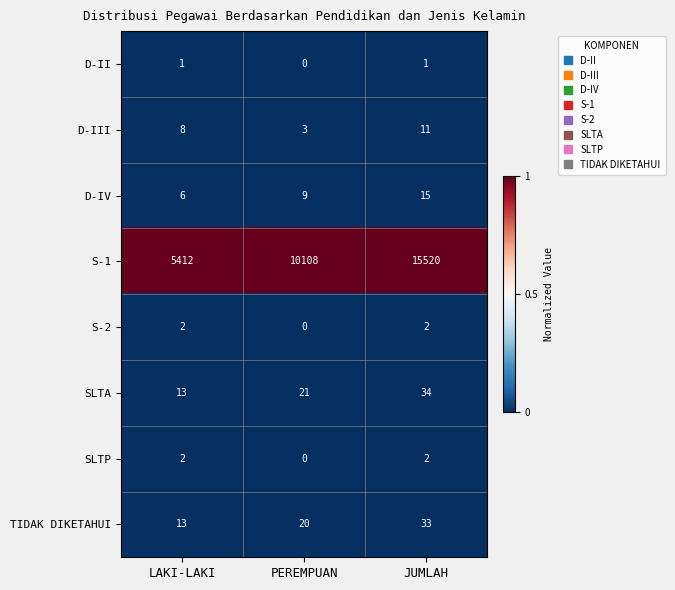

Reading left to right, transcribe all the data shown in this chart.

D-II: LAKI-LAKI=1	PEREMPUAN=0	JUMLAH=1
D-III: LAKI-LAKI=8	PEREMPUAN=3	JUMLAH=11
D-IV: LAKI-LAKI=6	PEREMPUAN=9	JUMLAH=15
S-1: LAKI-LAKI=5412	PEREMPUAN=10108	JUMLAH=15520
S-2: LAKI-LAKI=2	PEREMPUAN=0	JUMLAH=2
SLTA: LAKI-LAKI=13	PEREMPUAN=21	JUMLAH=34
SLTP: LAKI-LAKI=2	PEREMPUAN=0	JUMLAH=2
TIDAK DIKETAHUI: LAKI-LAKI=13	PEREMPUAN=20	JUMLAH=33